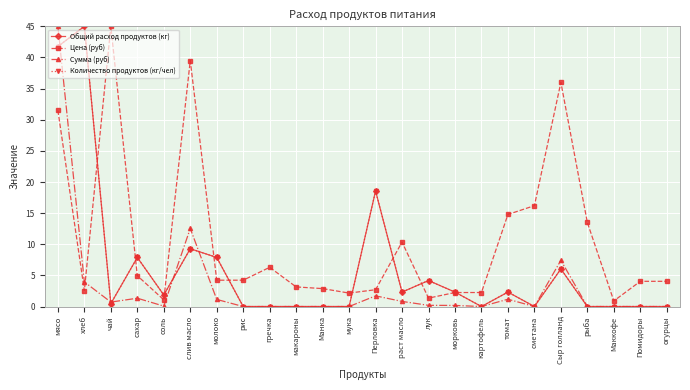

What is the value of the Количество продуктов (кг/чел) point at the 16th from the left?

2.3